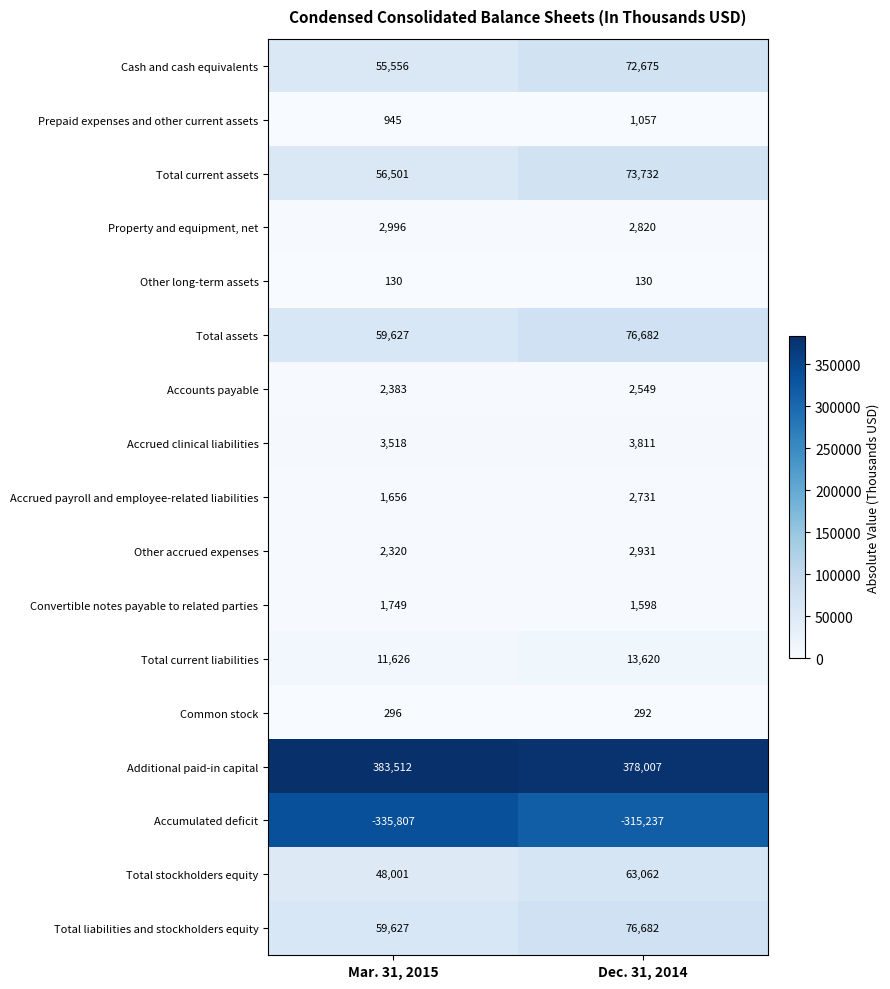

Which series has the widest spread of values?

Accumulated deficit